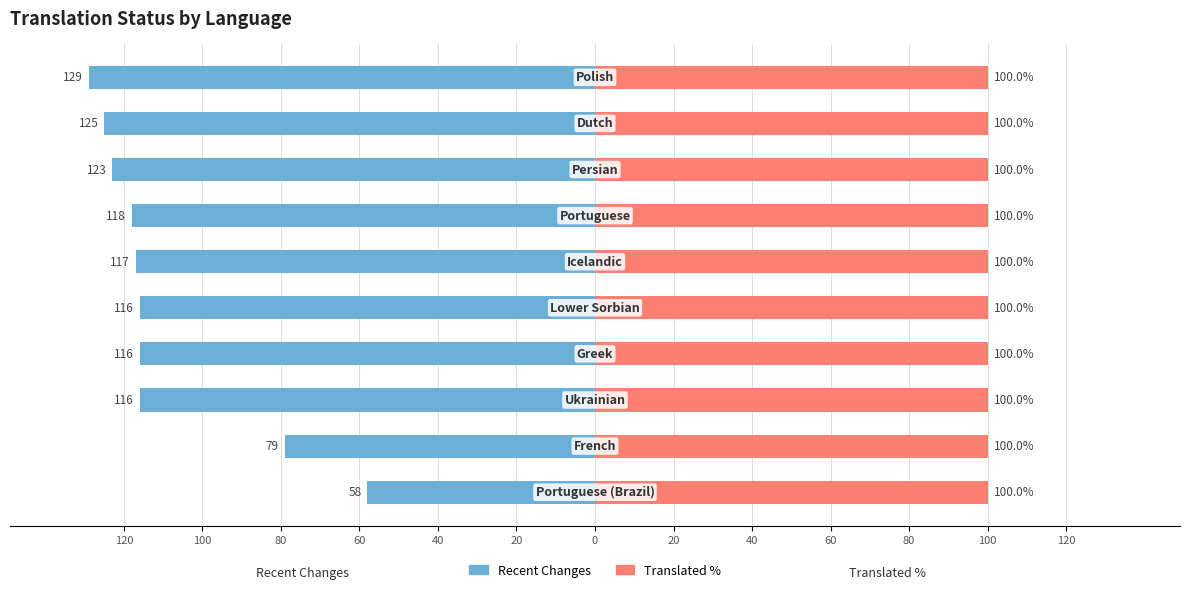

At 60, list the series in order from smallest to largest.

Recent Changes, Translated %